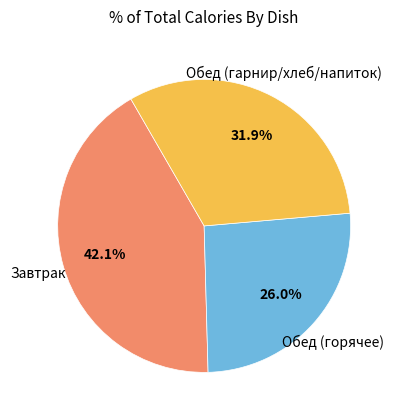

How many slices are in this pie chart?

3